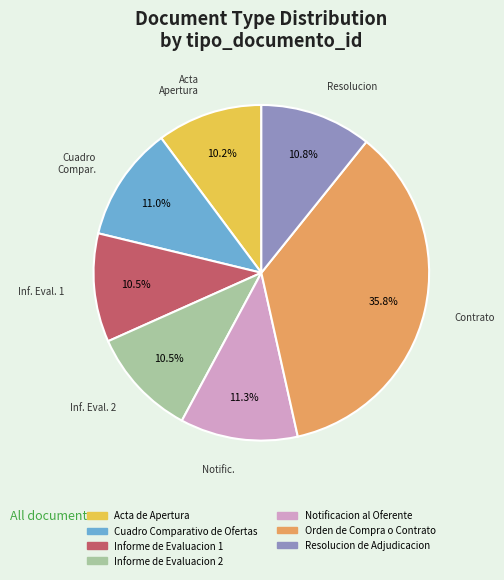

To the nearest percent, what is the difference between the largest and smallest slice percentages?

26%